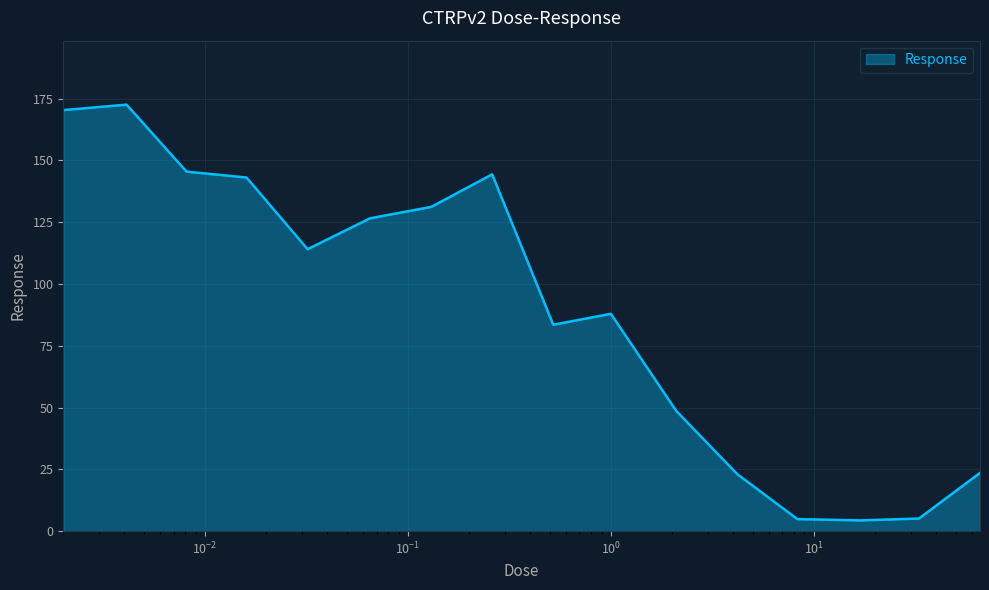

What is the smallest value displayed?

4.3